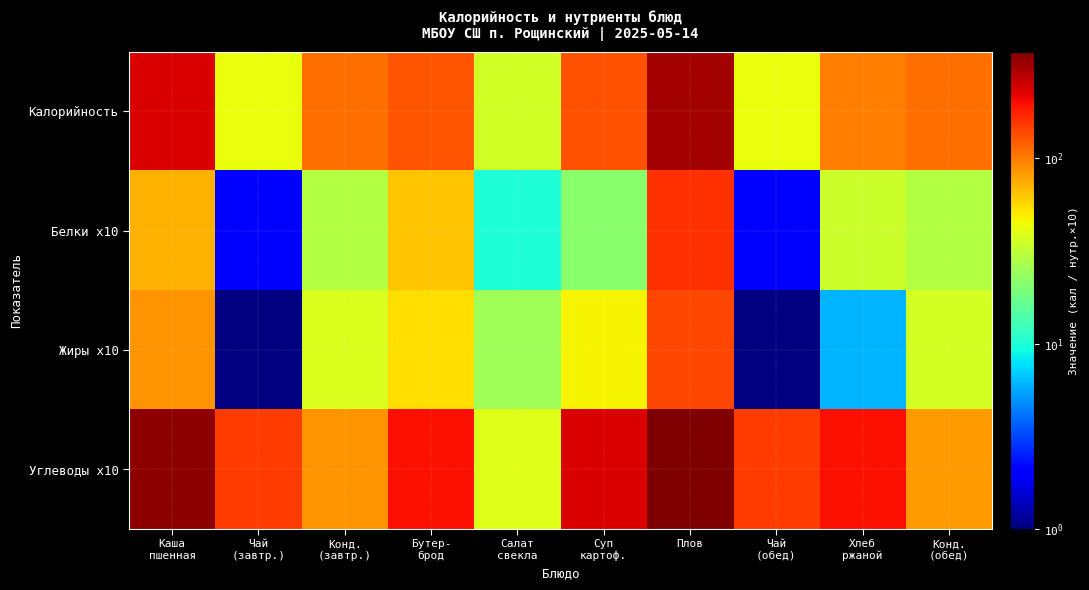

List the series in order of their peak value, highest first.

Углеводы x10, Калорийность, Белки x10, Жиры x10